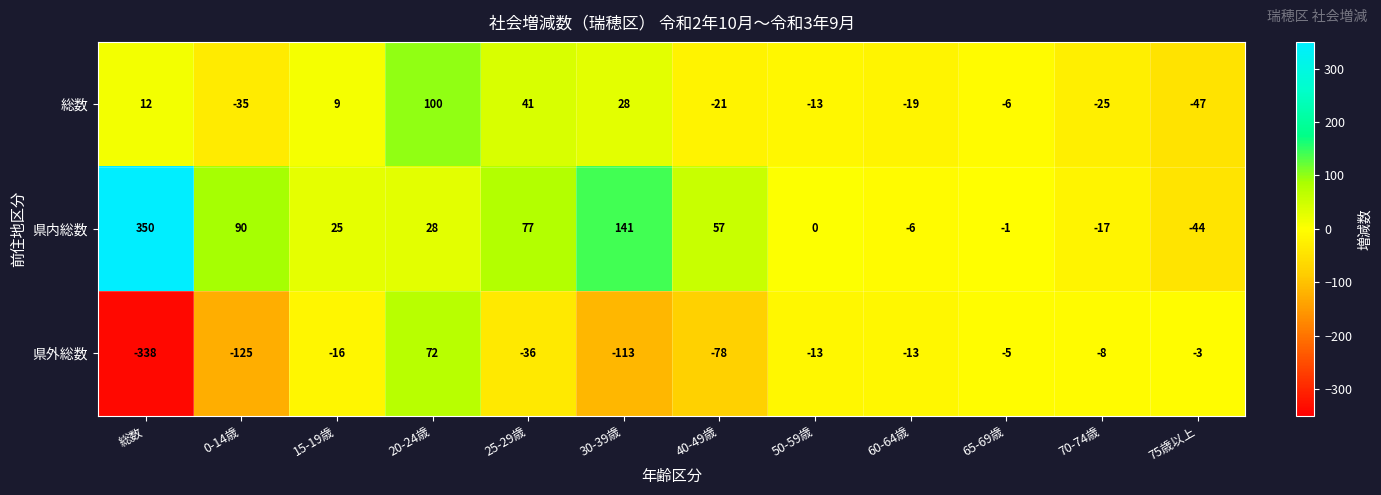

What is the smallest value displayed?

-338